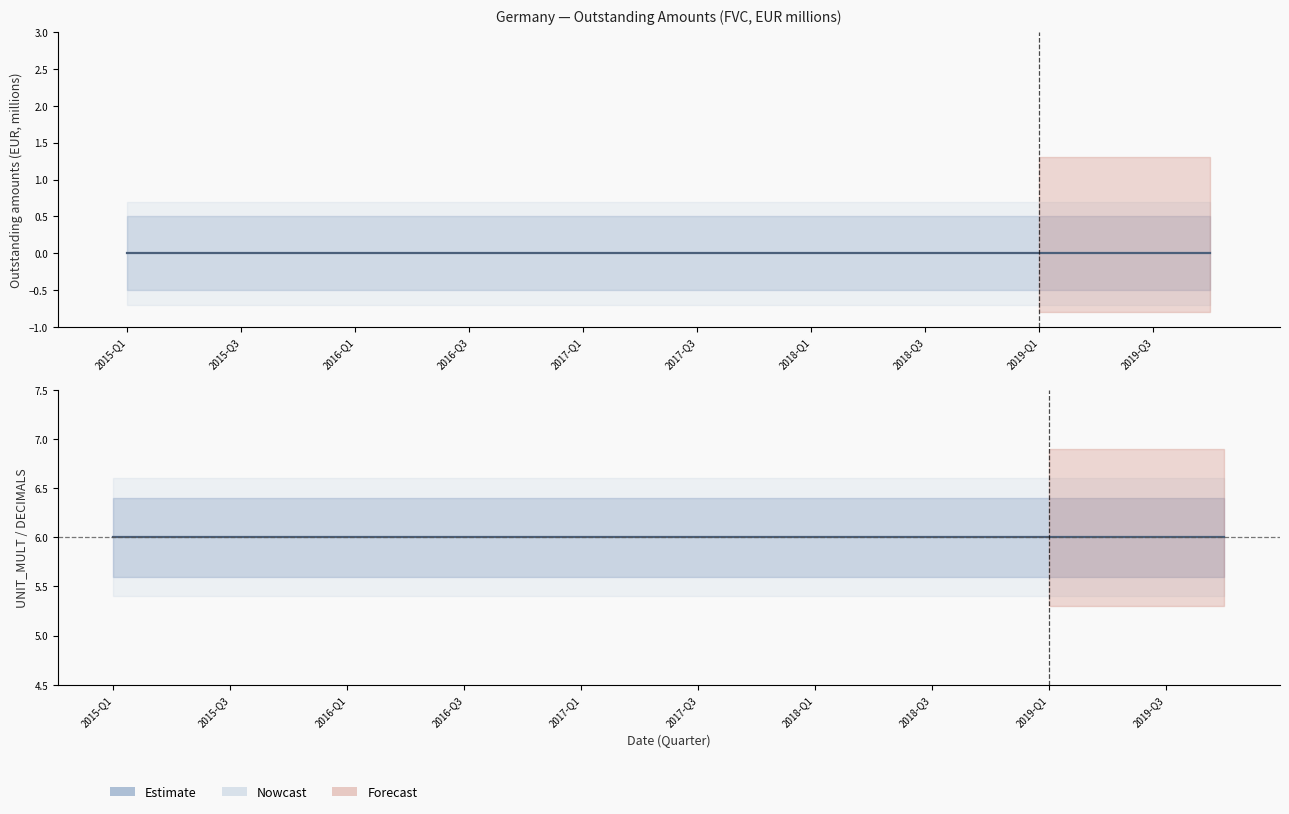

Is the value of Daily obs at 2019-Q1 greater than the value of UNIT_MULT at 2019-Q3?

No